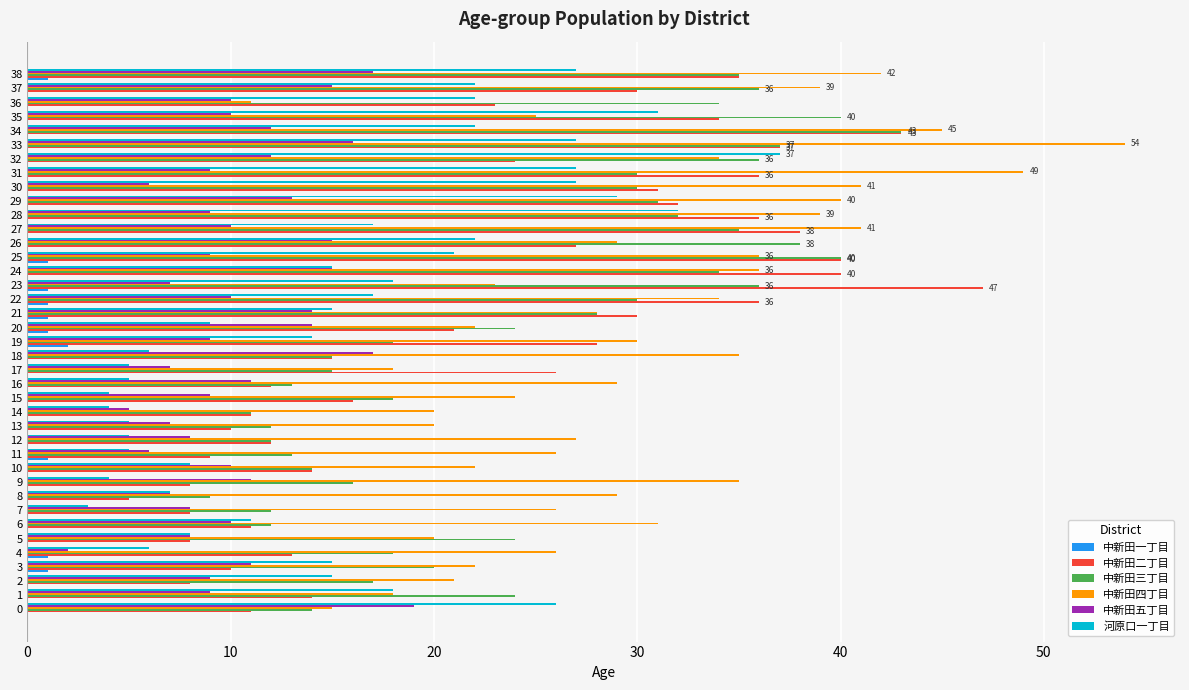

What is the maximum value shown in the chart?

54